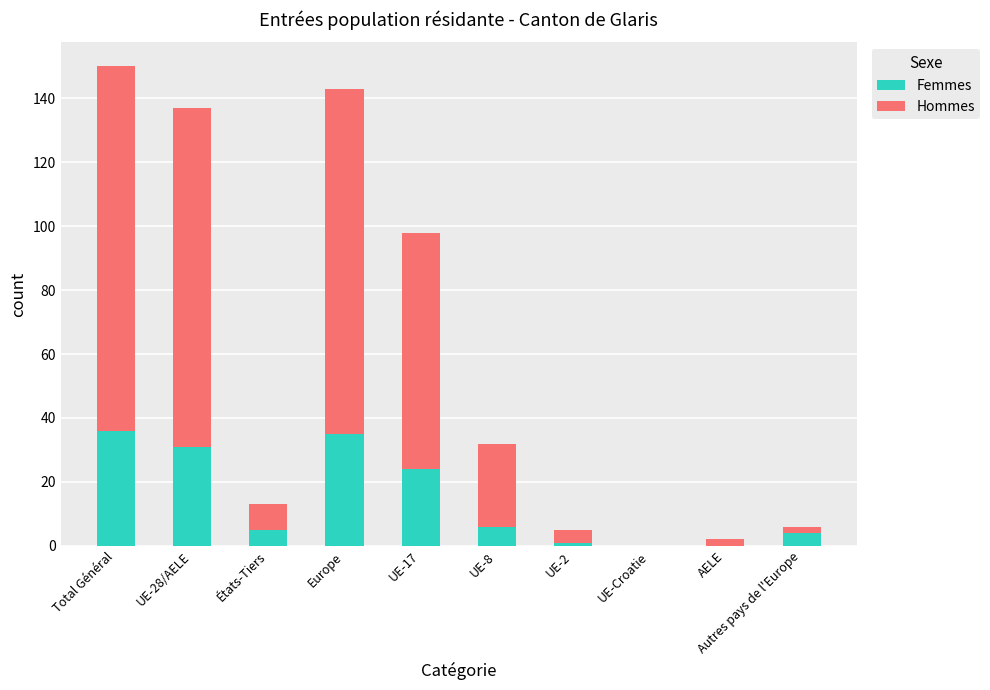

Are the bars horizontal?

No